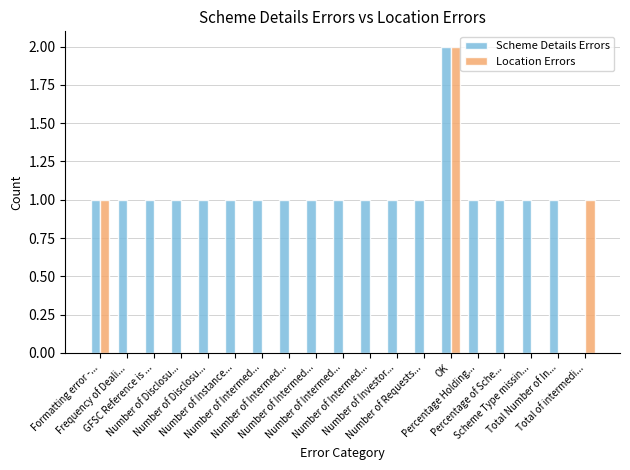

How many groups of bars are there?

19